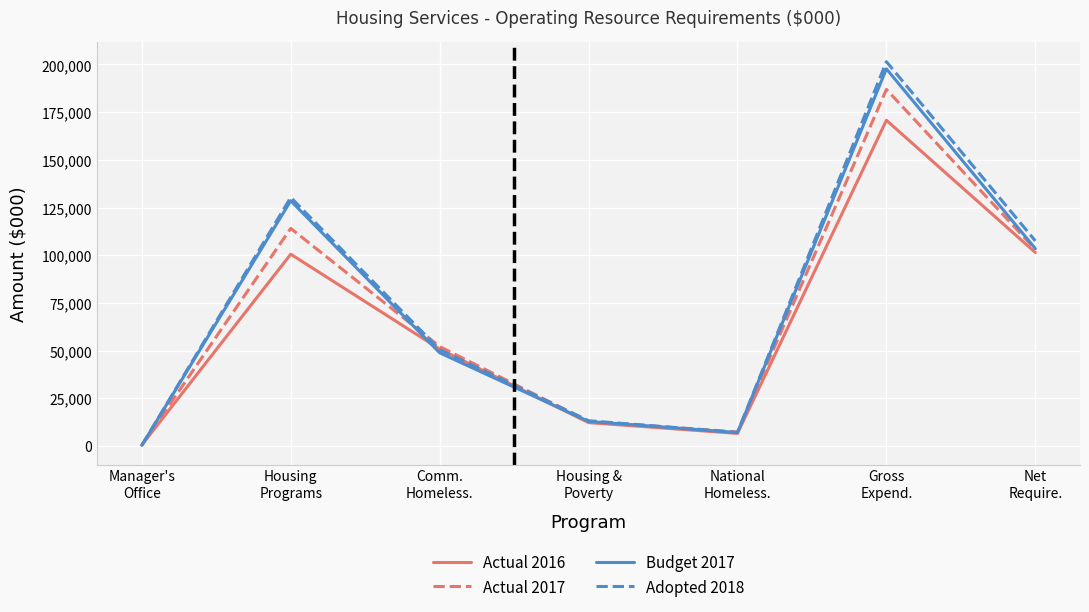

Rank the series by their maximum value, from lowest to highest.

Actual 2016, Actual 2017, Budget 2017, Adopted 2018